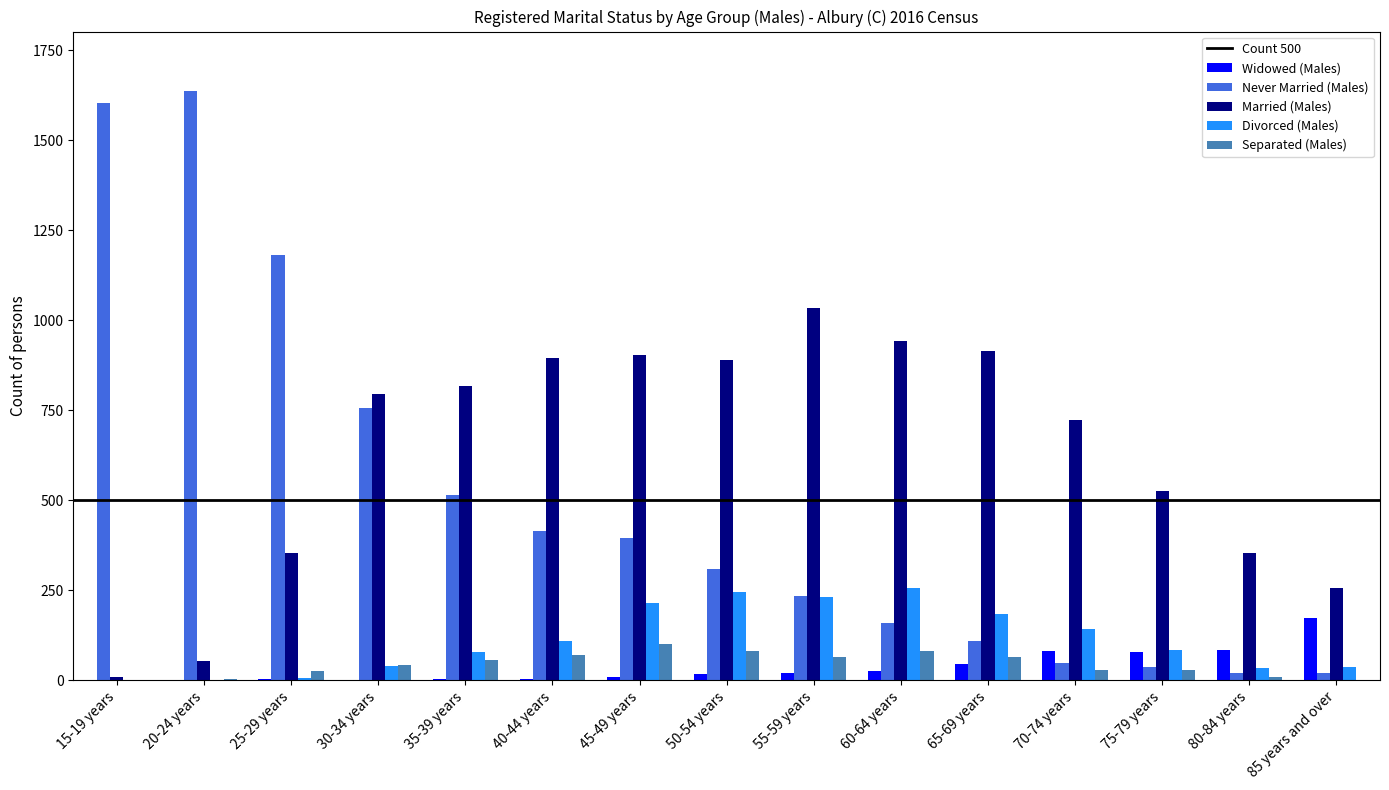

What is the sum of all Never Married (Males) values?

7435